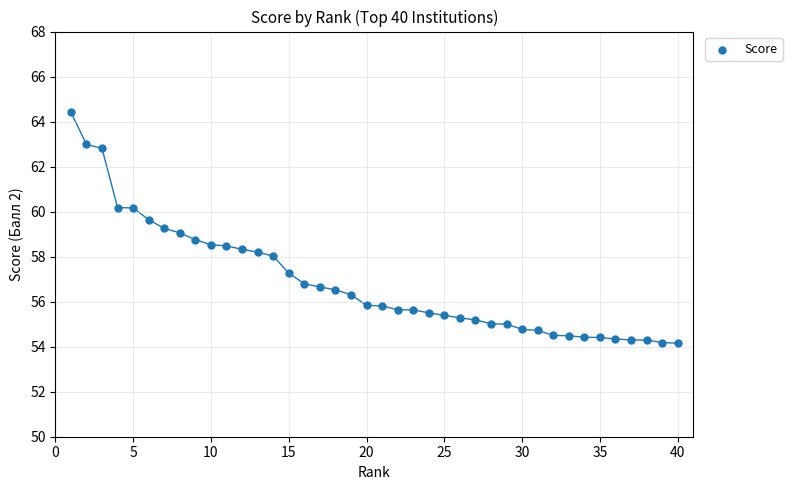

What is the range of X values (max minus min)?

39.0